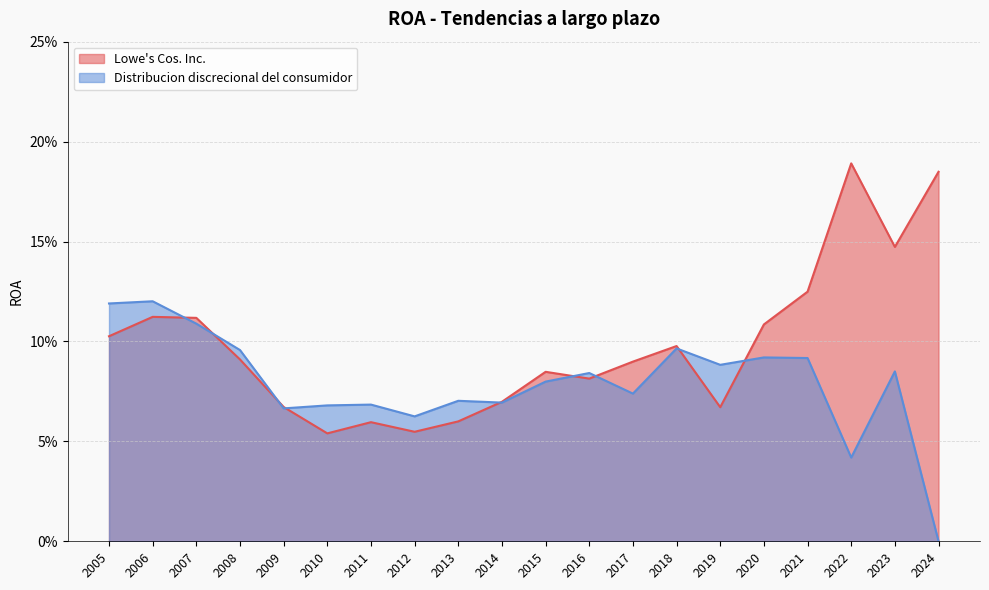

What is the value of the Lowe's Cos. Inc. point at the 17th from the left?

0.1